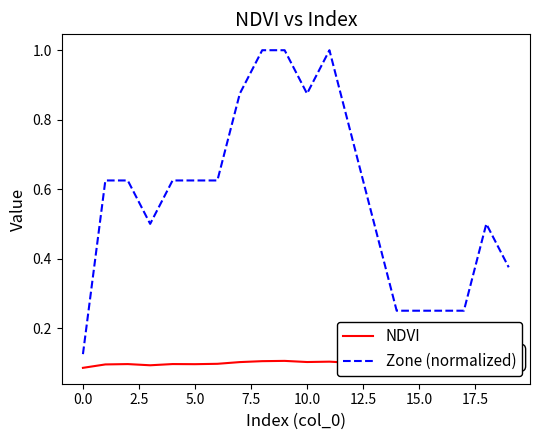

What is the greatest value displayed?

1.0